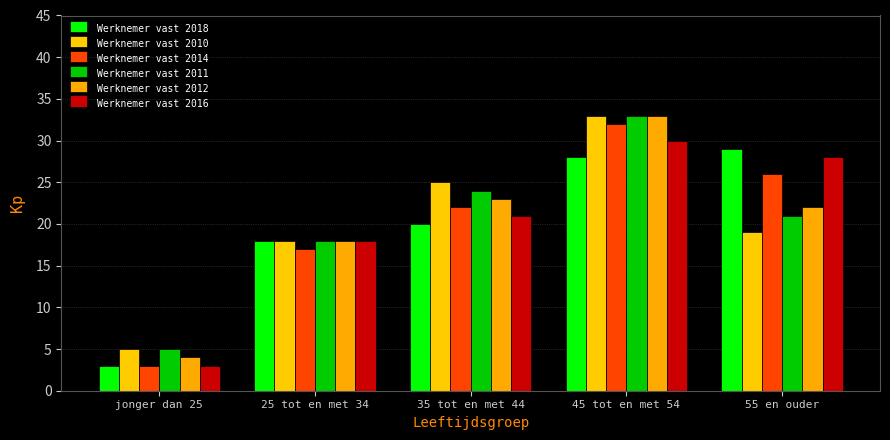

The Werknemer vast 2012 series shows 4 at jonger dan 25. True or false?

True